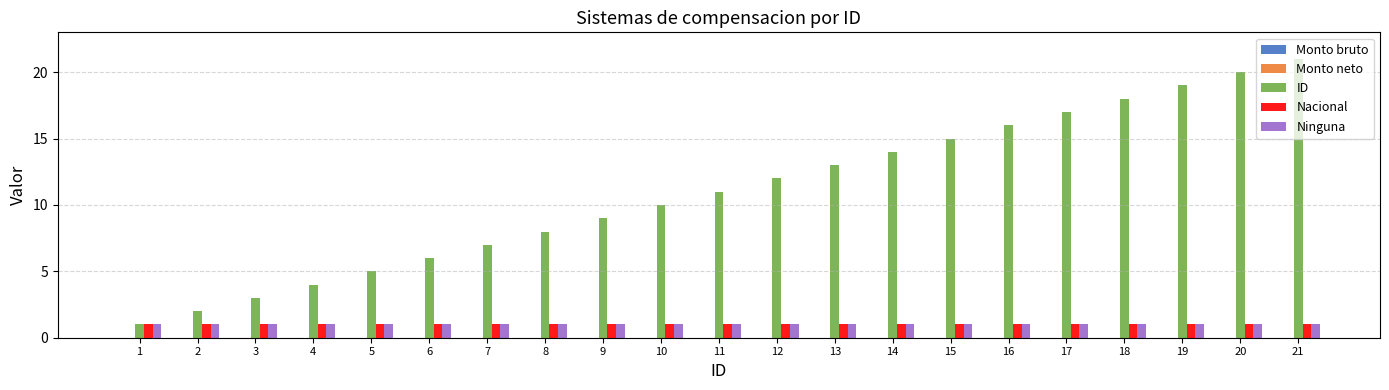

Which series changed the most between 17 and 21?

ID